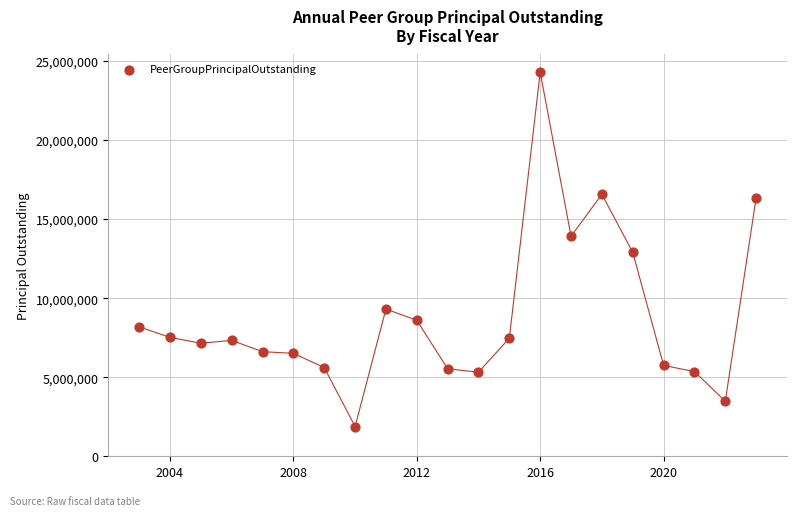

What is the range of X values (max minus min)?

20